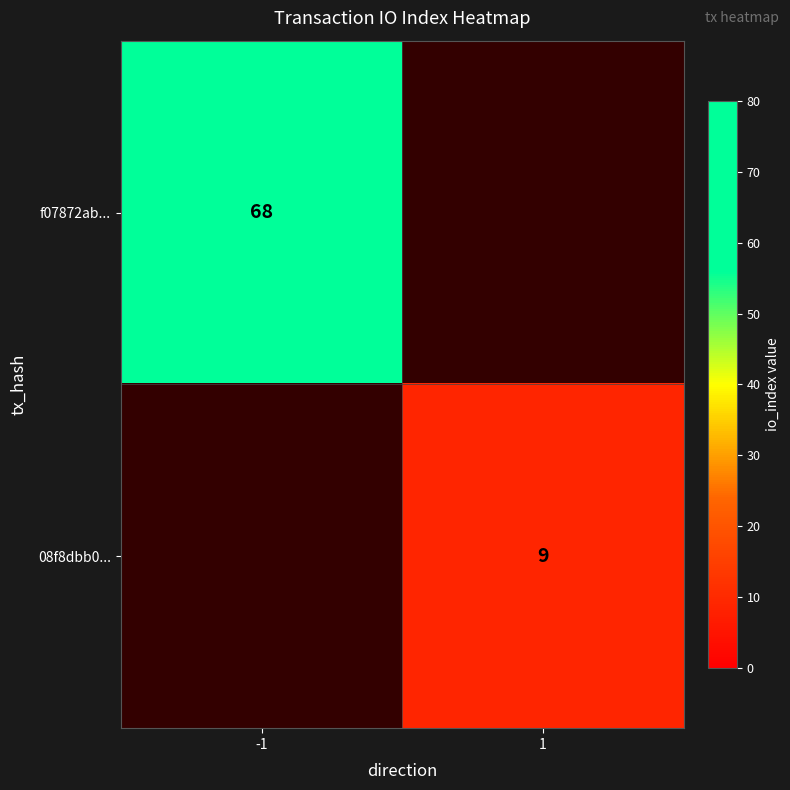

The 08f8dbb0... series shows 3 at 1. True or false?

False